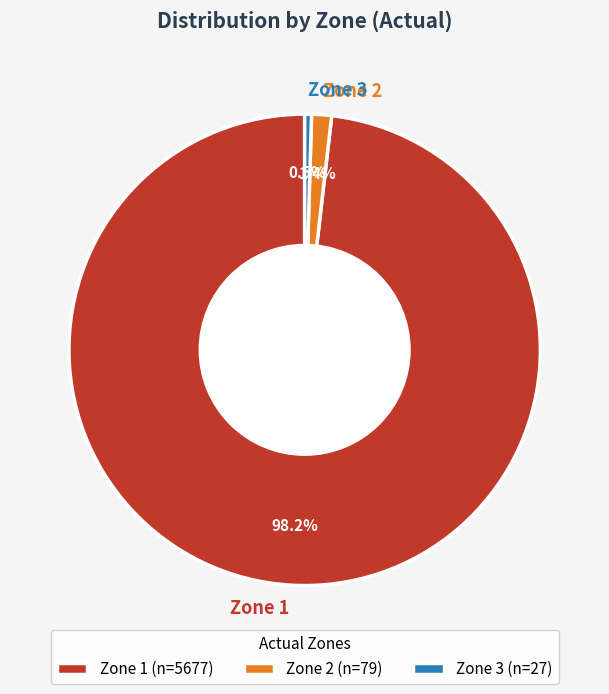

What percentage is NOT represented by Zone 2?

98.6%